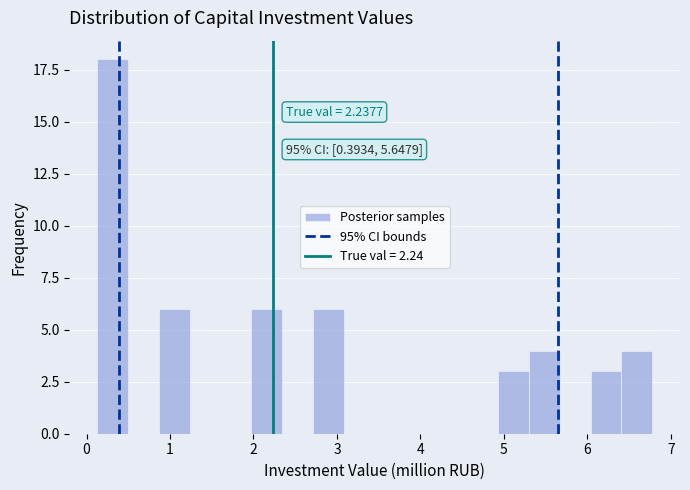

Around what value on the x-axis is the tallest bar? Give the approximate position of its centre, as read against the axis.

0.3